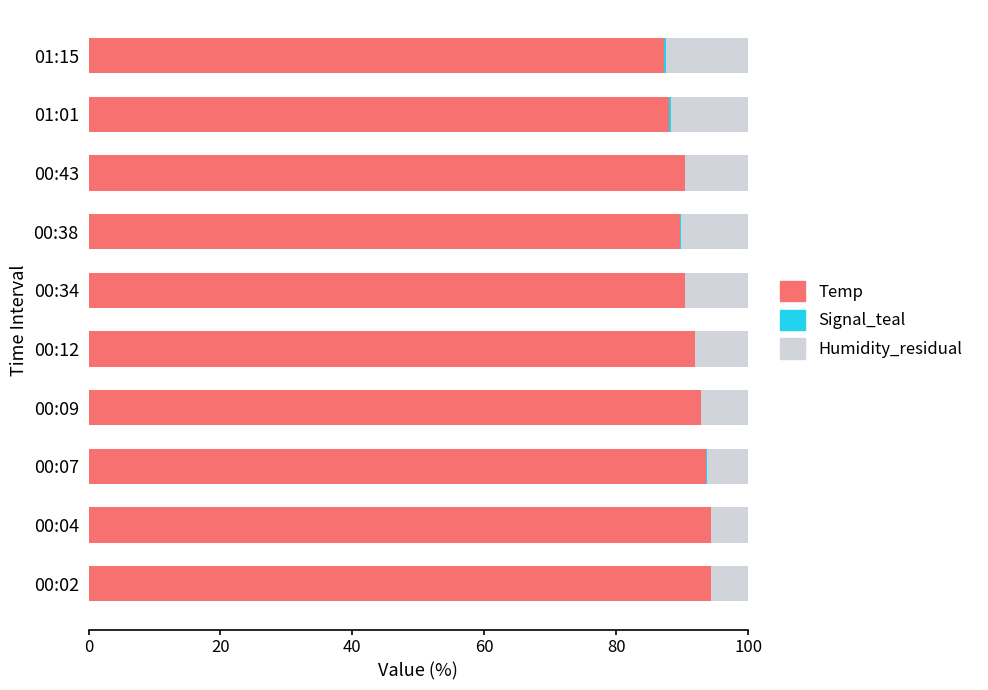

True or false: Temp has a value of 87.2 at 01:15.

True